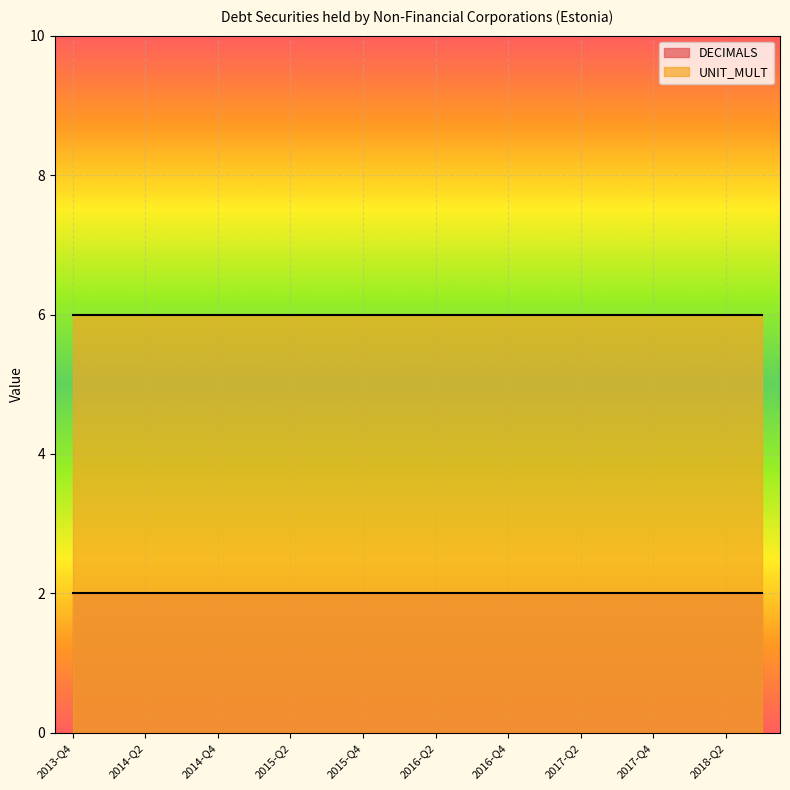

What is the average value of the DECIMALS series?

2